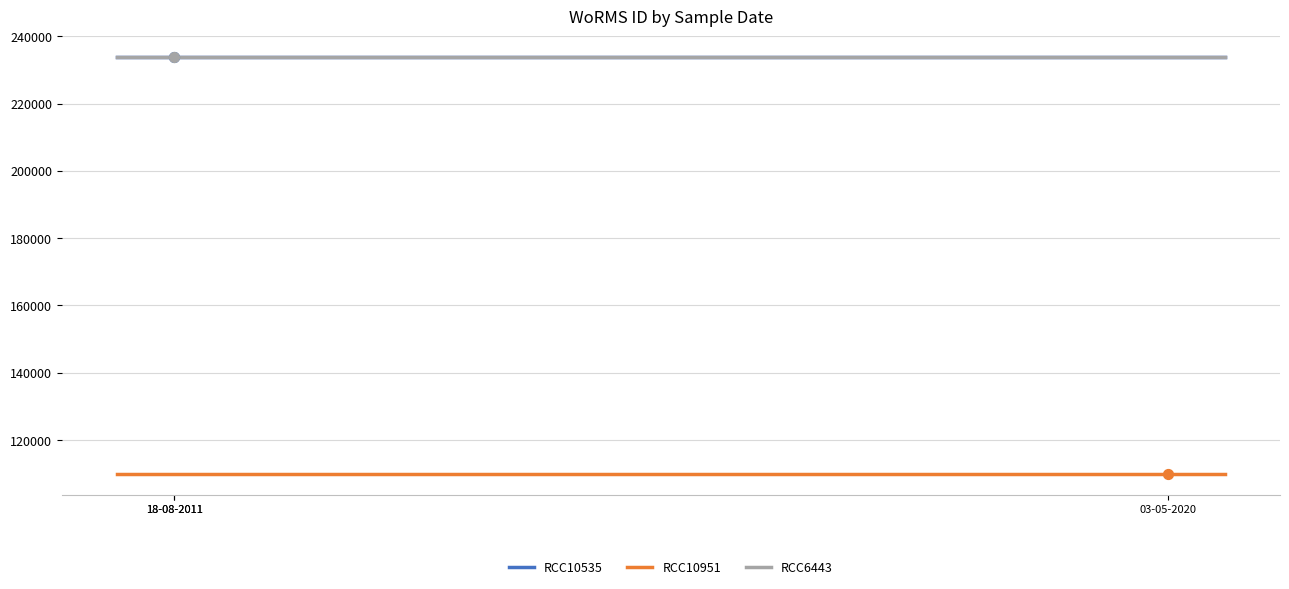

Which series has the widest spread of Y values?

RCC10535